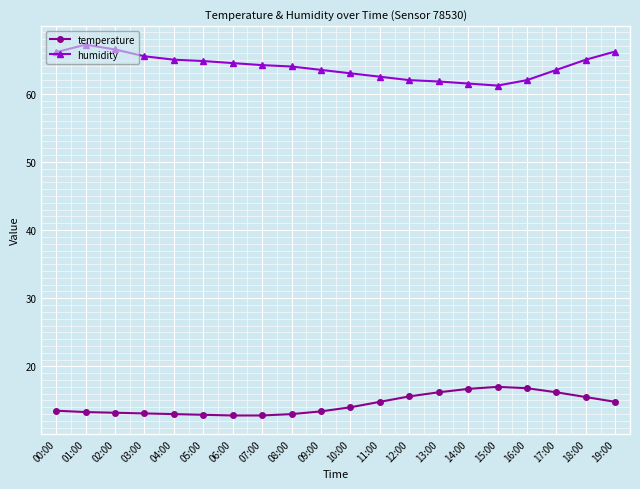

In humidity, how many points are higher than both neighbors (excluding endpoints)?

1